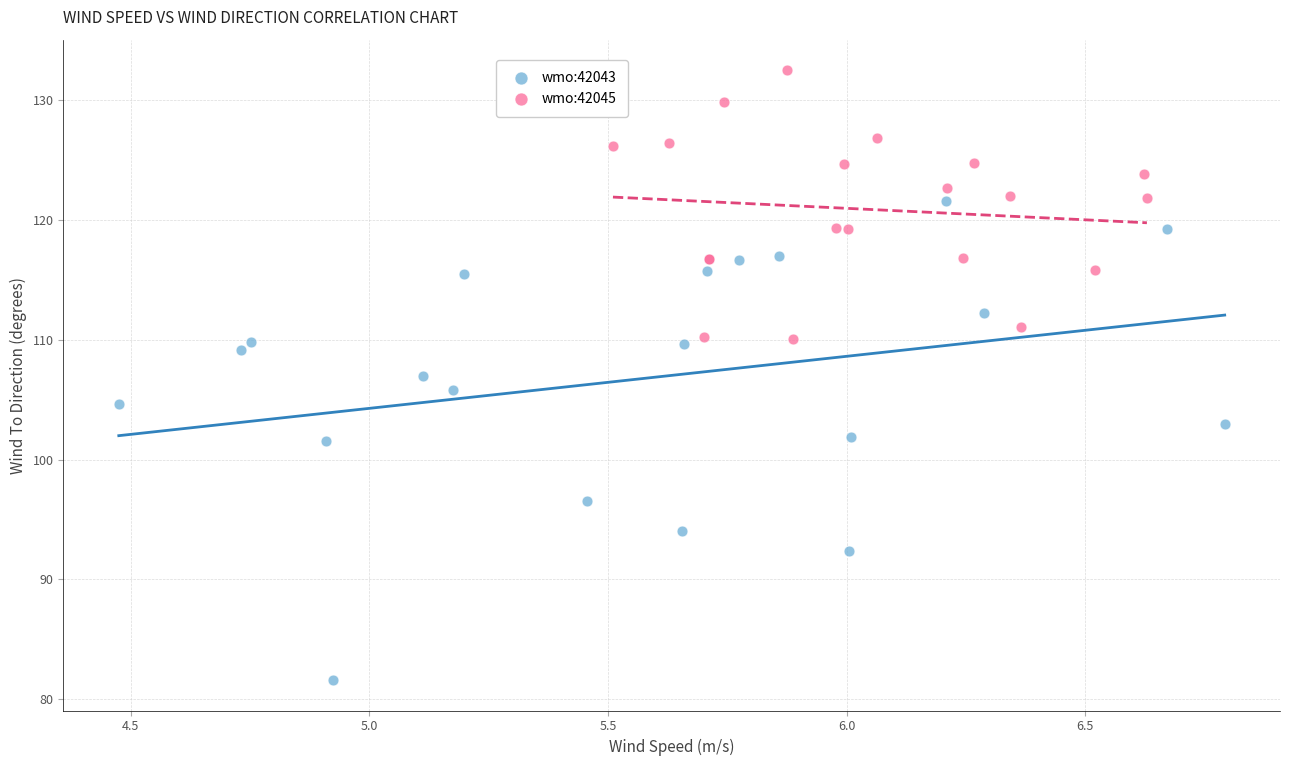

Which series reaches the minimum Y coordinate?

wmo:42043